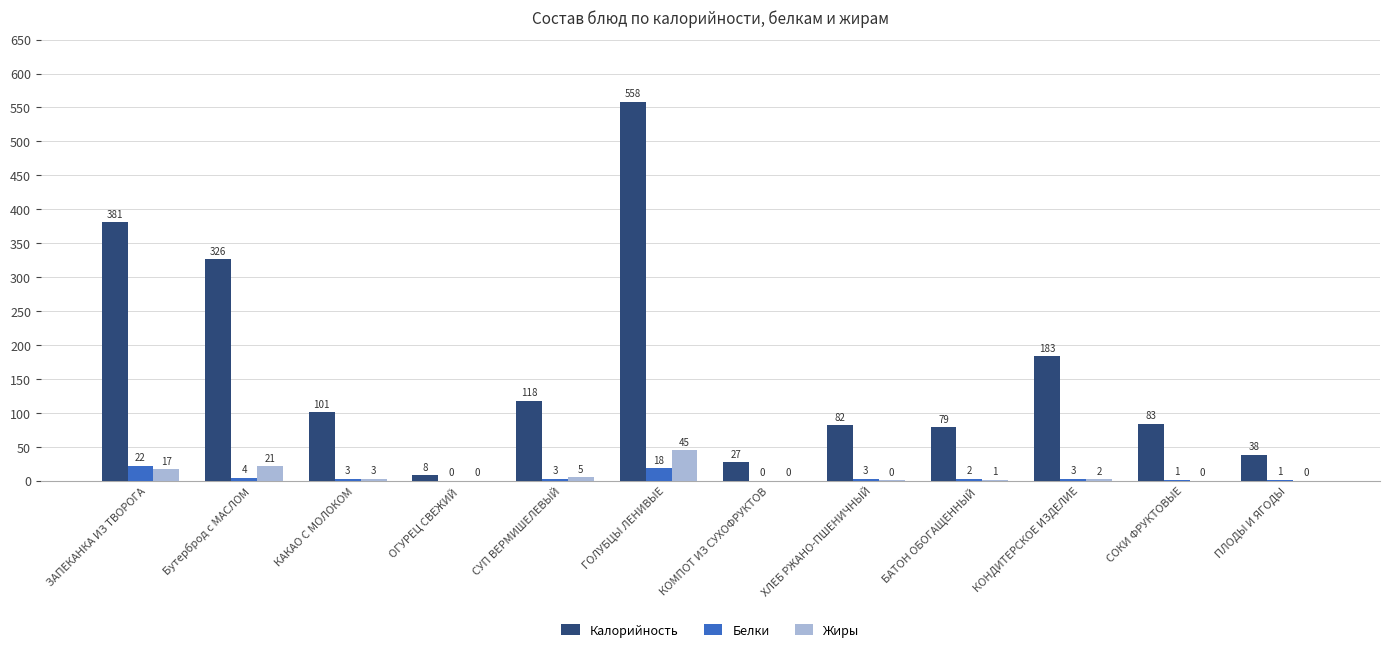

What is the highest value of the Белки series?

22.0